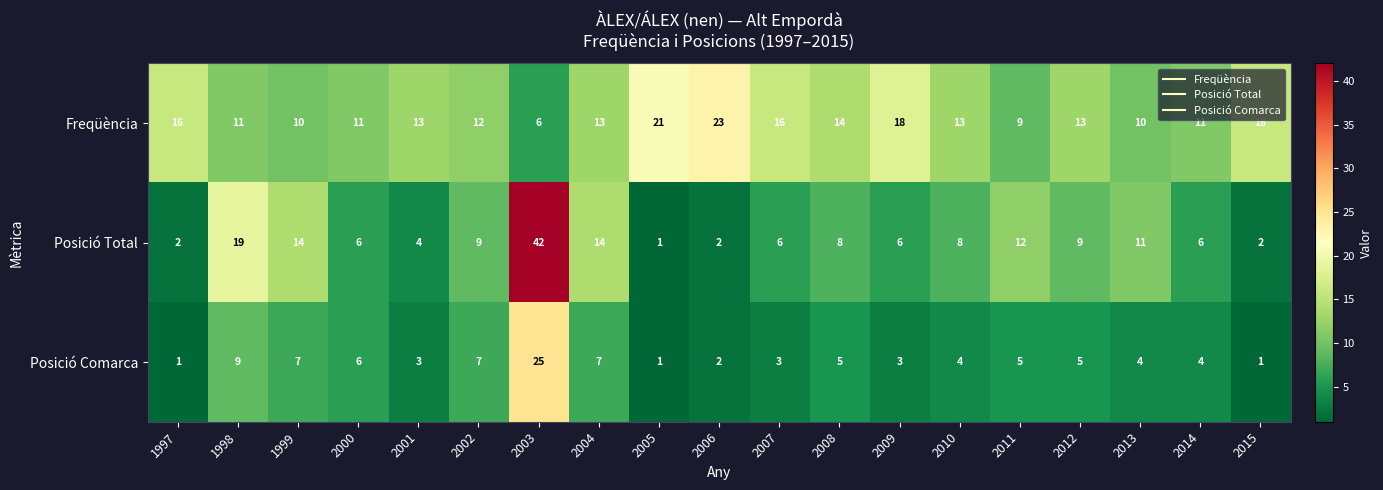

Count the number of categories in the chart.

19